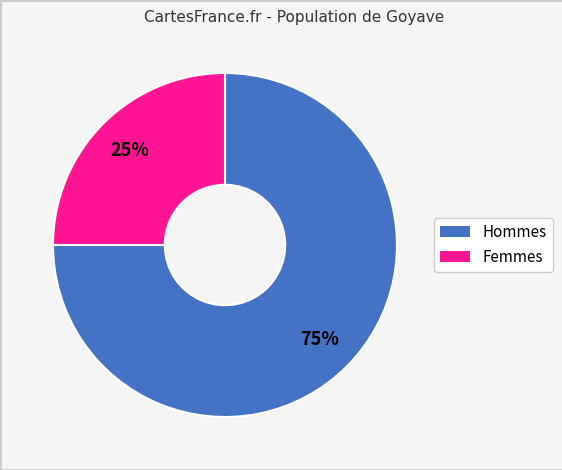

How many segments does this pie chart have?

2